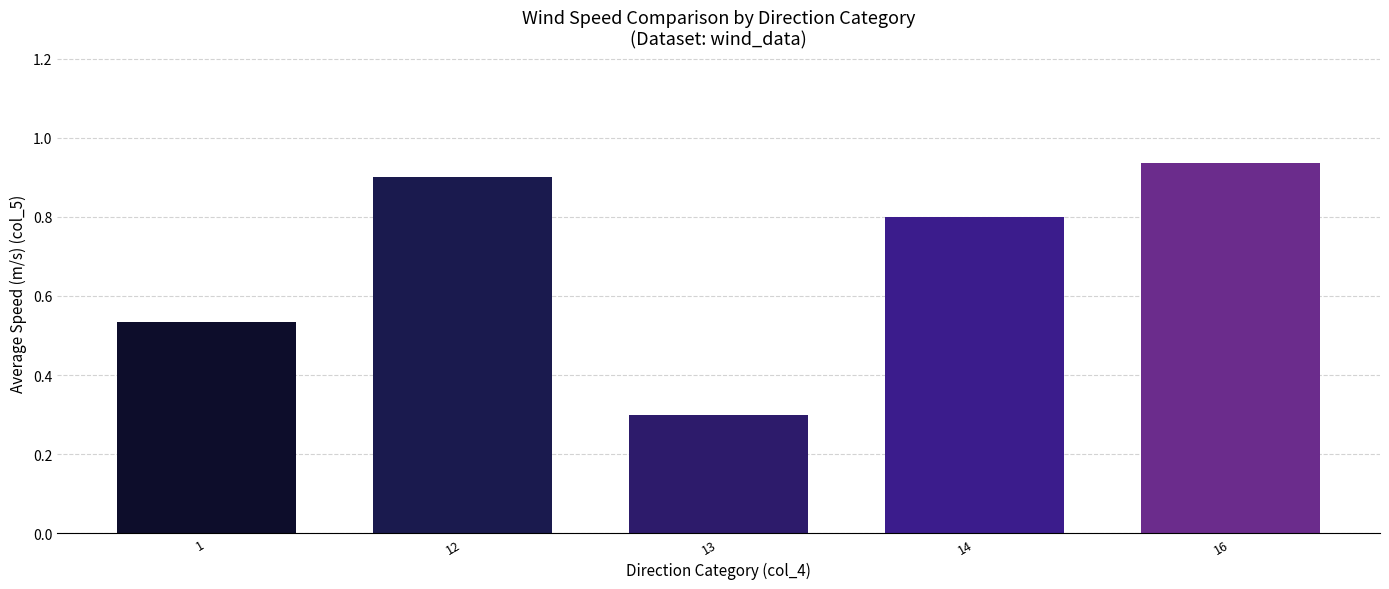

How many bars are there in total?

5